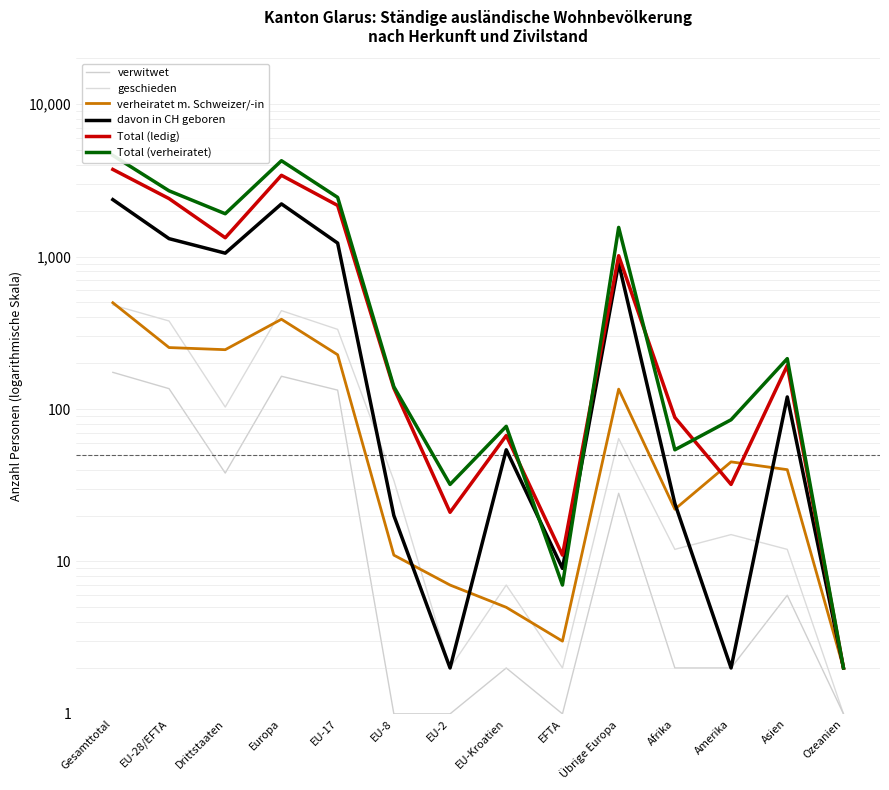

What is the spread (max minus min) of values at EU-28/EFTA?

2565